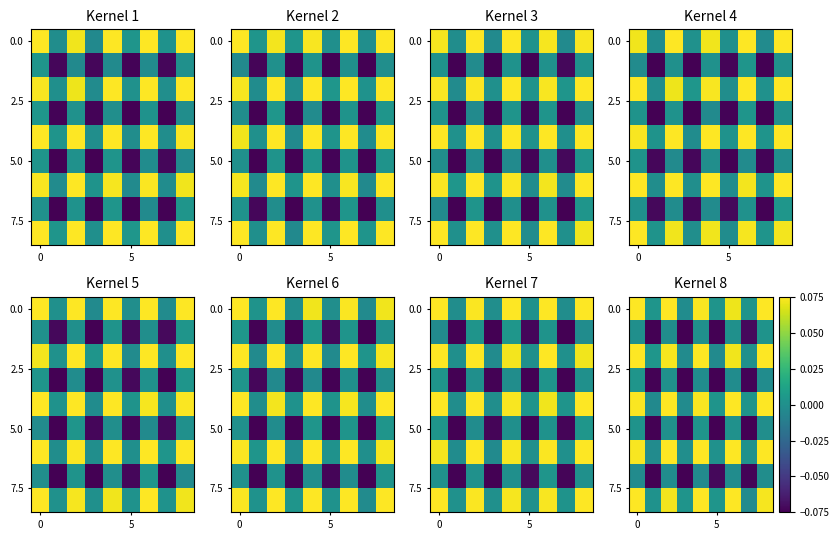

What is the total value across all series at 5?

-0.3